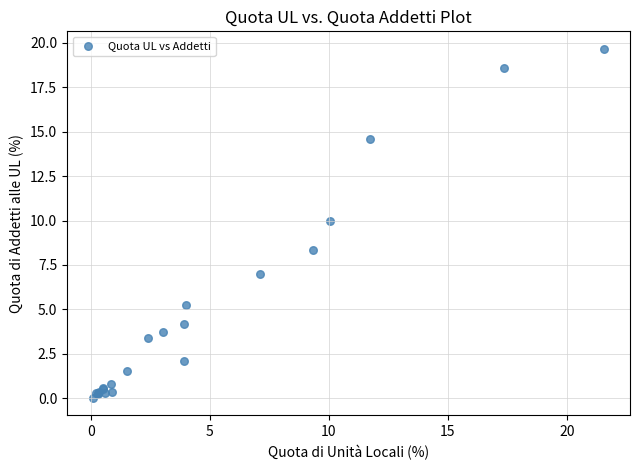

What Y value in the scatter plot is closest to 9?

8.4